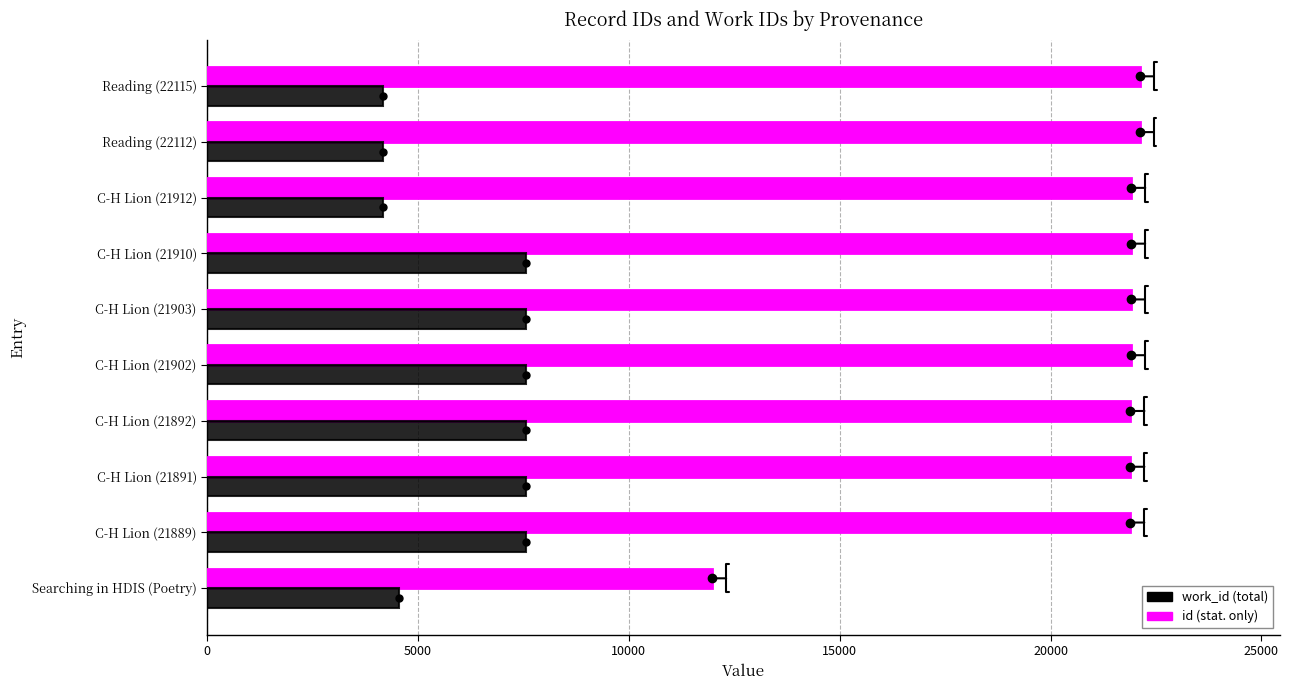

What is the smallest value displayed?

4167